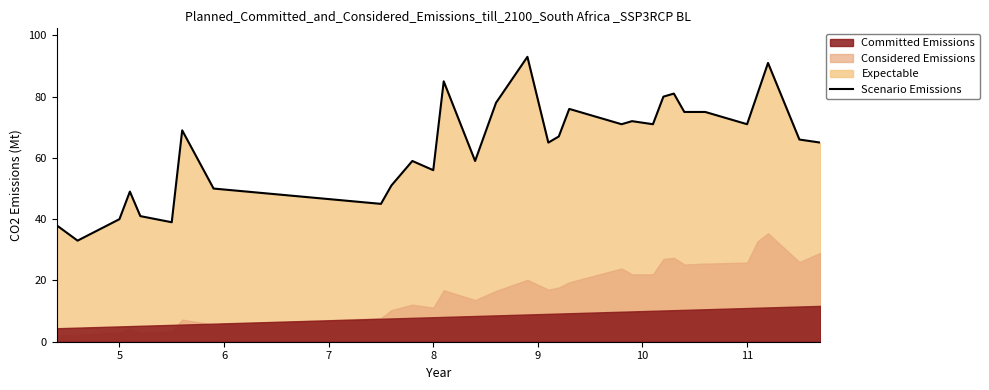

Approximately how many times larger is the value at 11 compared to 9?

1.0